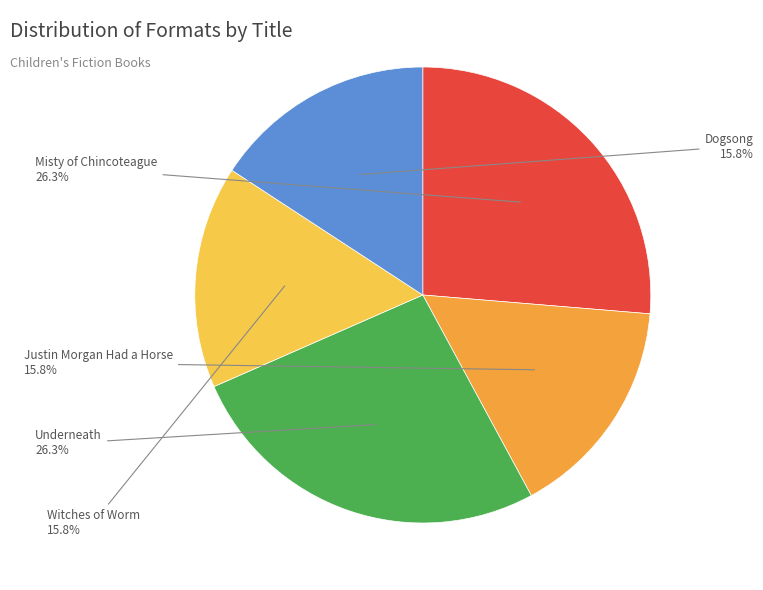

Is Dogsong the majority of the pie?

No